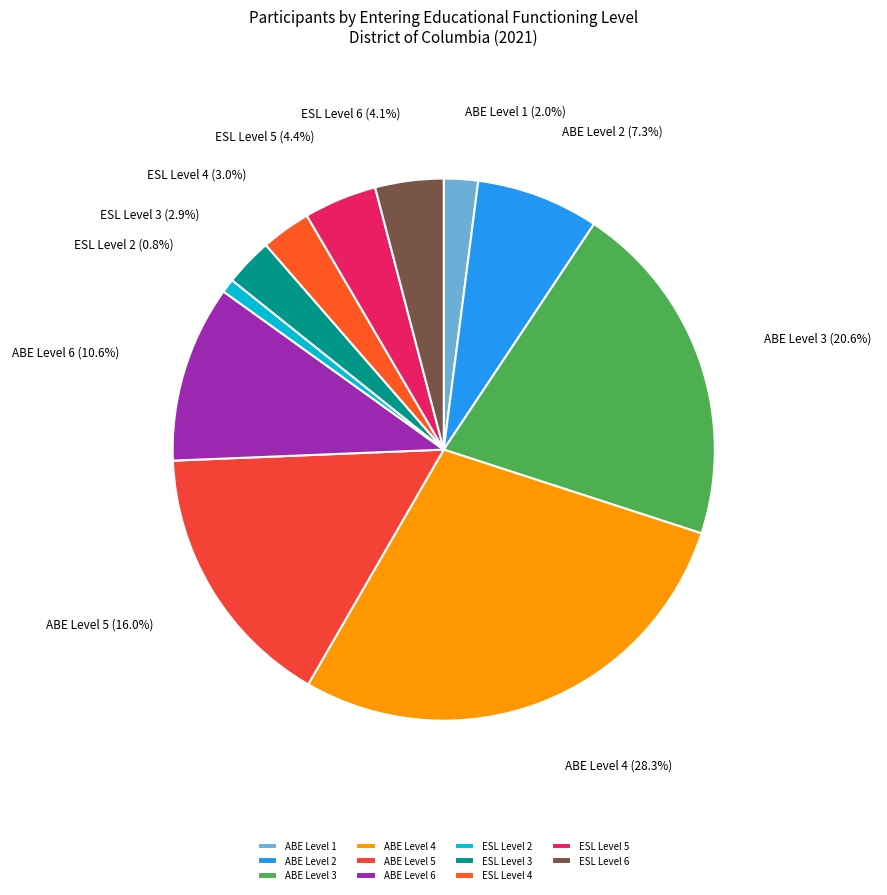

Does any single category account for the majority?

No